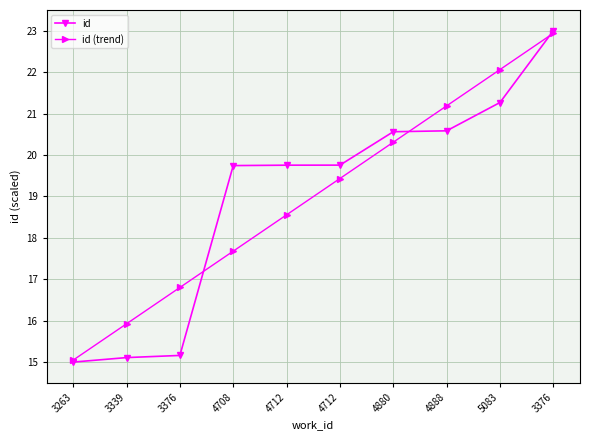

What is the label of the 6th point from the right?

4712